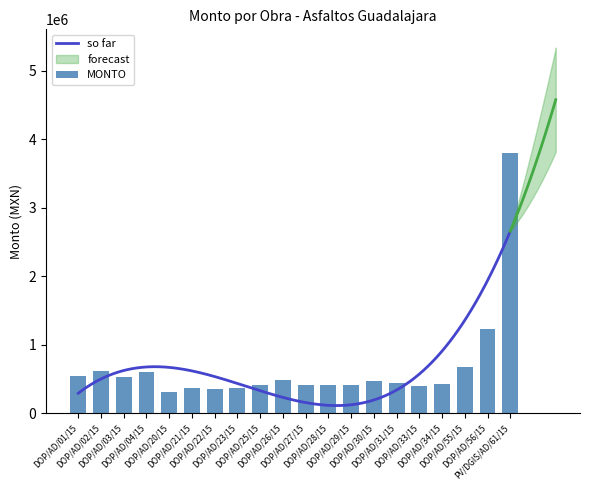

Rank the categories by value from lowest to highest.

DOP/AD/20/15, DOP/AD/22/15, DOP/AD/21/15, DOP/AD/23/15, DOP/AD/33/15, DOP/AD/28/15, DOP/AD/27/15, DOP/AD/25/15, DOP/AD/29/15, DOP/AD/34/15, DOP/AD/31/15, DOP/AD/30/15, DOP/AD/26/15, DOP/AD/03/15, DOP/AD/01/15, DOP/AD/04/15, DOP/AD/02/15, DOP/AD/55/15, DOP/AD/56/15, PV/DGIS/AD/61/15